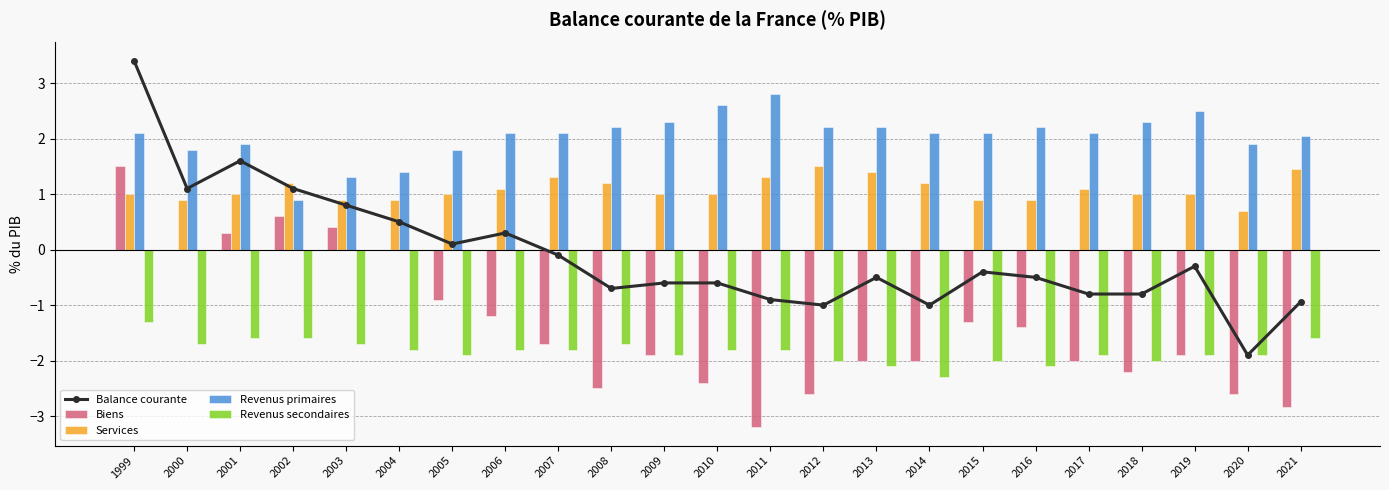

What is the difference between the maximum and minimum values in the Revenus primaires series?

1.9